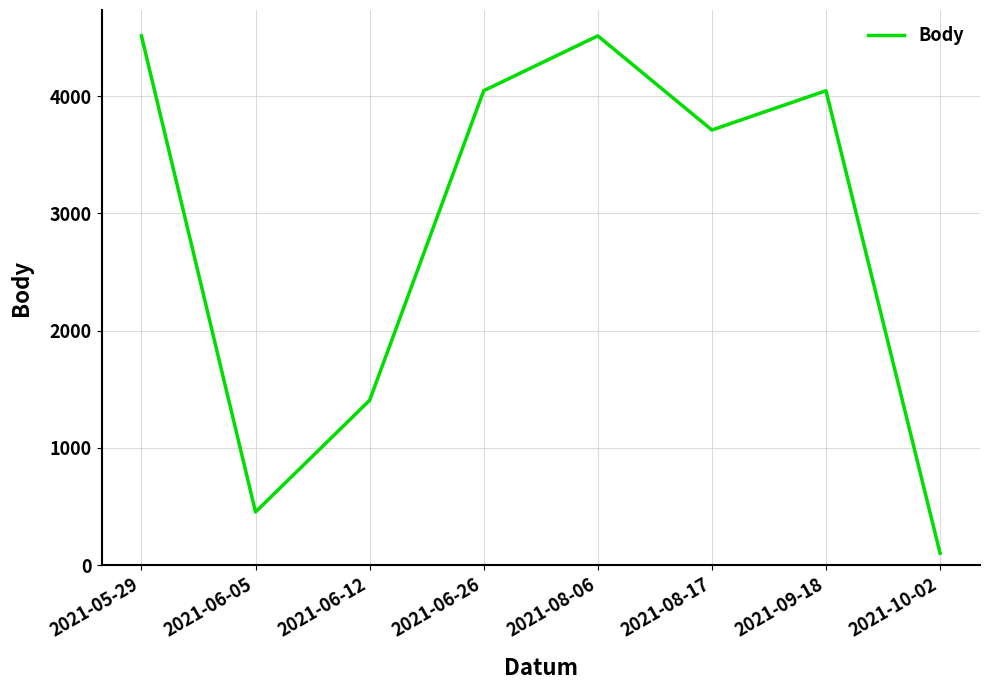

Which has a higher value, 2021-06-26 or 2021-06-12?

2021-06-26